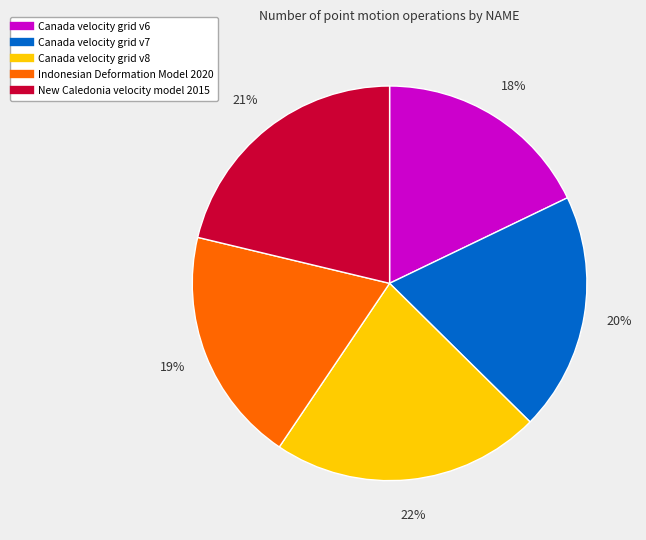

To the nearest percent, what is the difference between the largest and smallest slice percentages?

4%